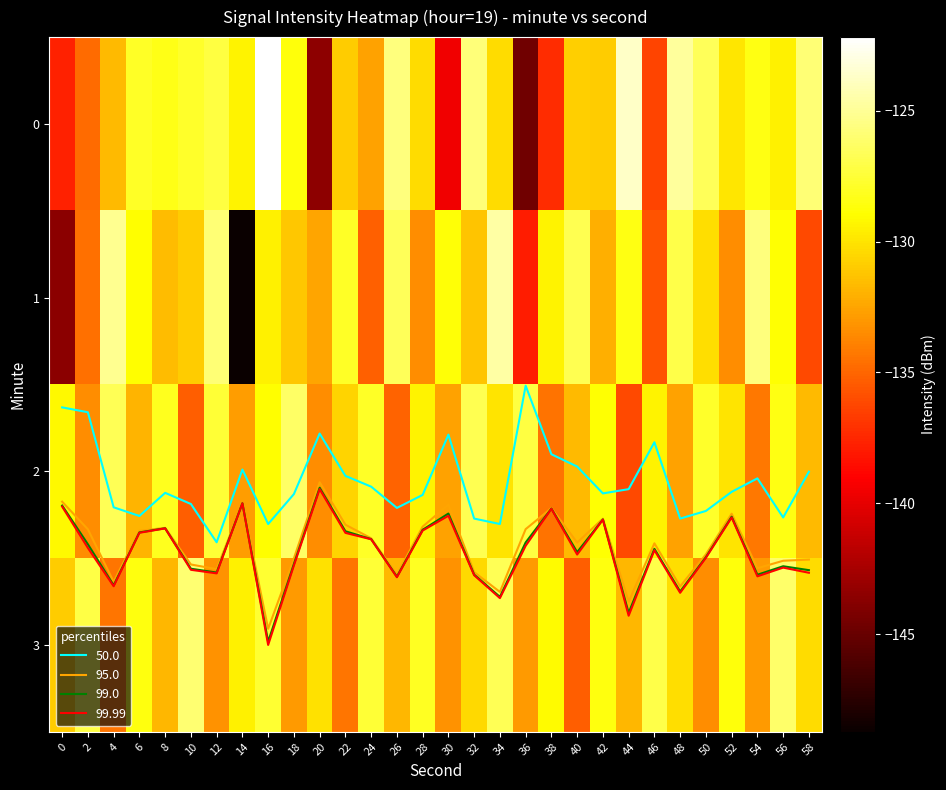

Between 14 and 38, which is larger?

14